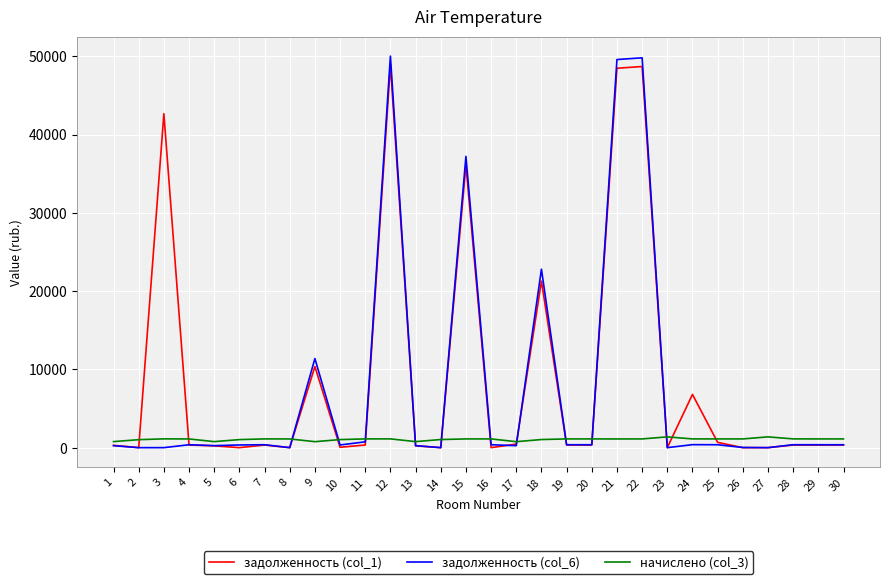

Which series has the widest spread of values?

задолженность (col_6)